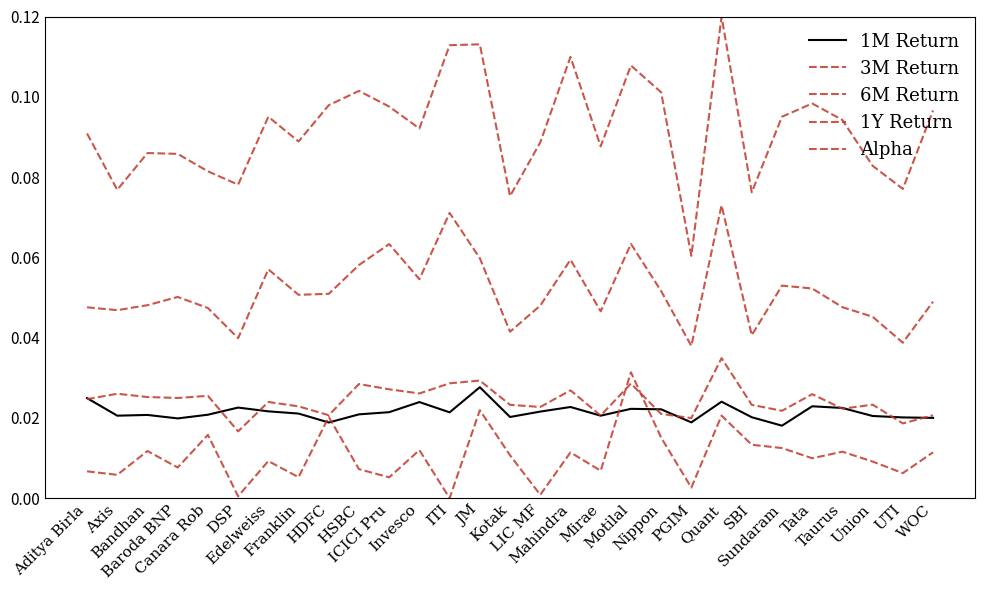

The 6M Return series shows 0.1 at Invesco. True or false?

False